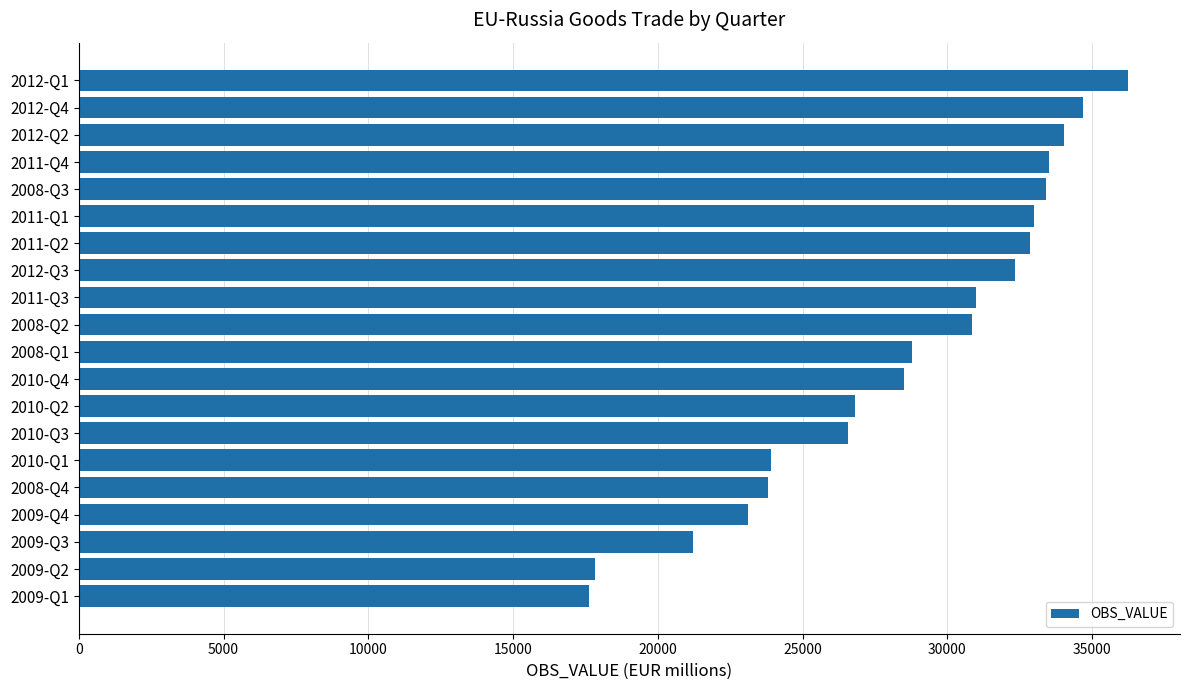

Which label corresponds to the largest value in the chart?

2012-Q1